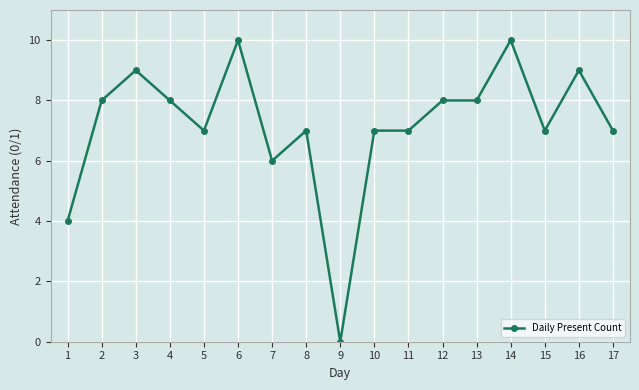

The value at 3 is 13. True or false?

False